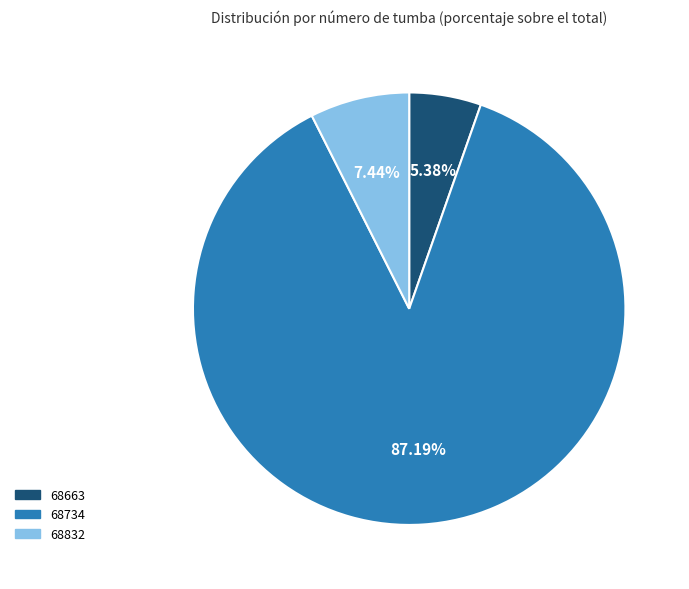

True or false: 68663 accounts for 5% of the total.

True